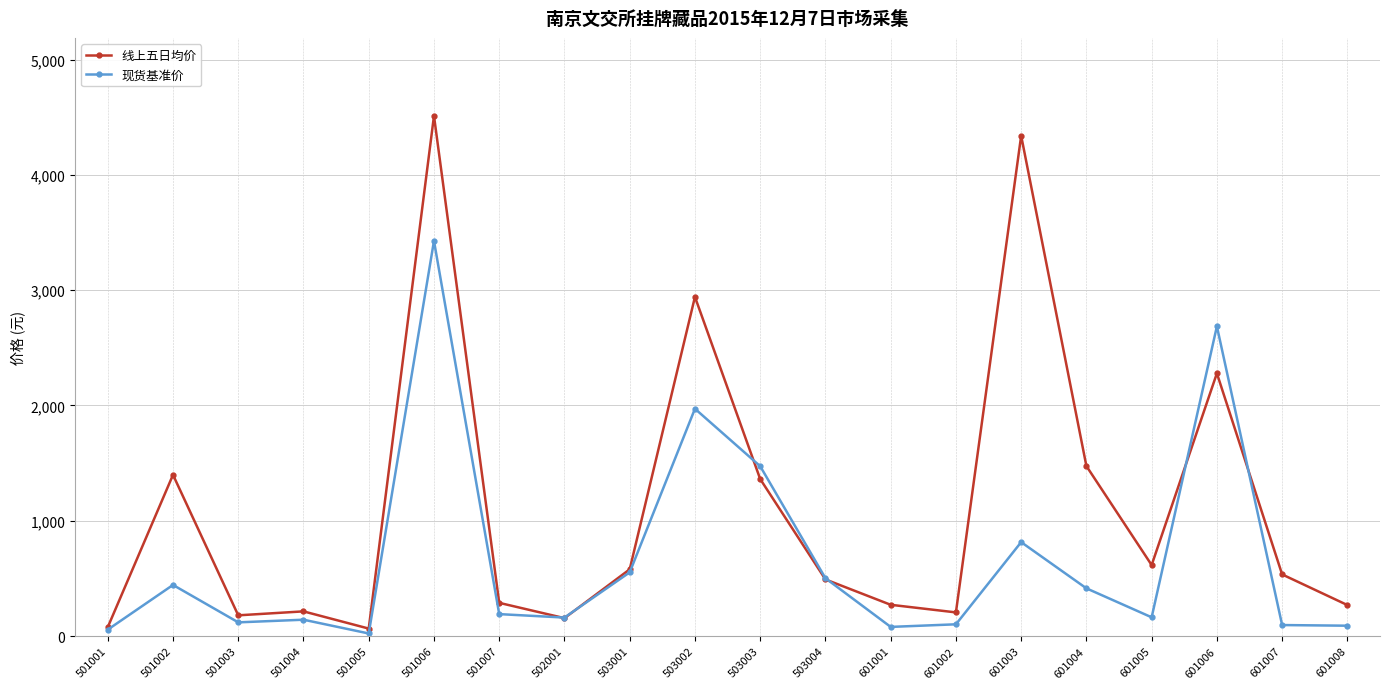

How many values in the 现货基准价 series are below 190?

10